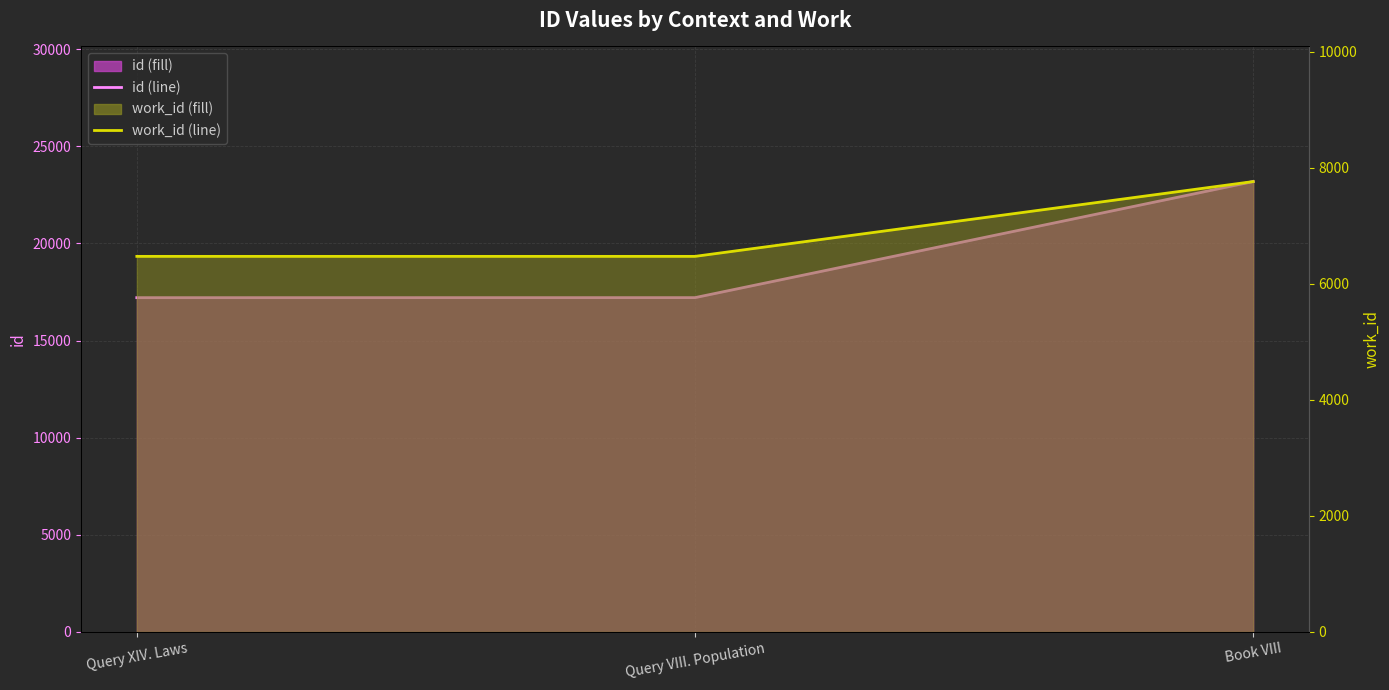

Which series has the largest total across all categories?

id (line)